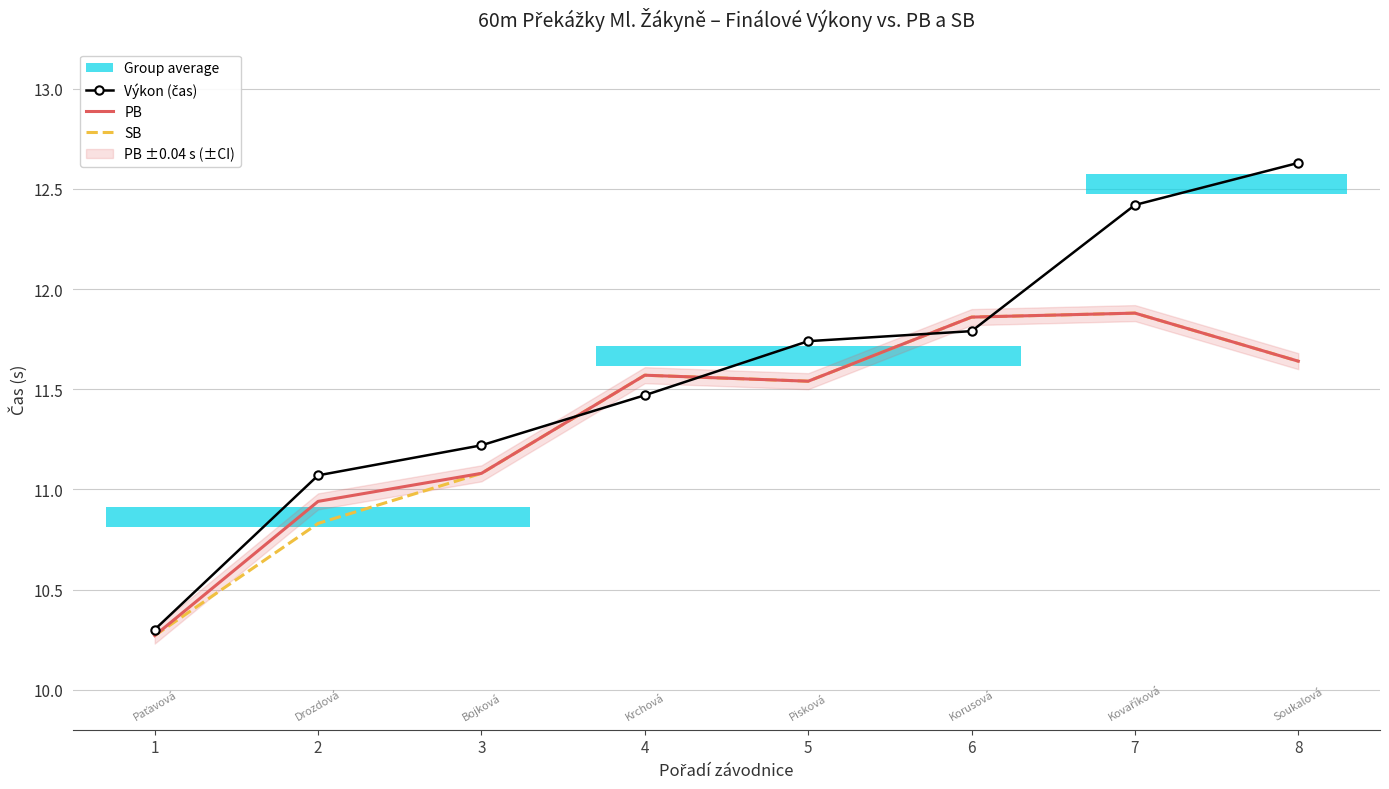

Where does the PB series first go above 11?

3